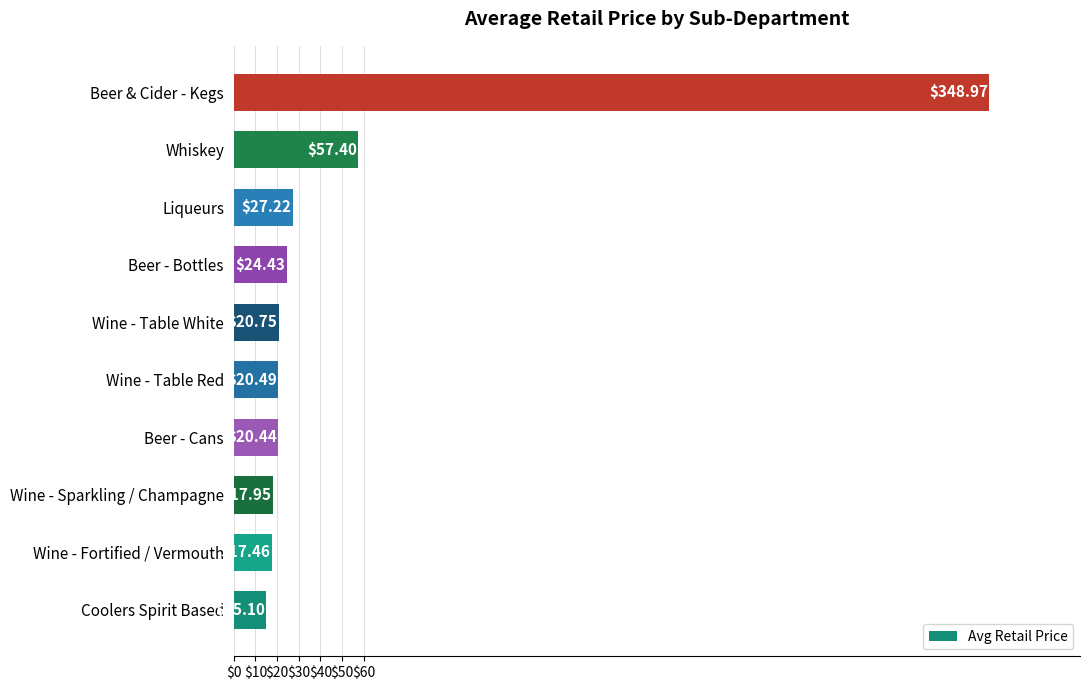

Rank the categories by value from highest to lowest.

Beer & Cider - Kegs, Whiskey, Liqueurs, Beer - Bottles, Wine - Table White, Wine - Table Red, Beer - Cans, Wine - Sparkling / Champagne, Wine - Fortified / Vermouth, Coolers Spirit Based